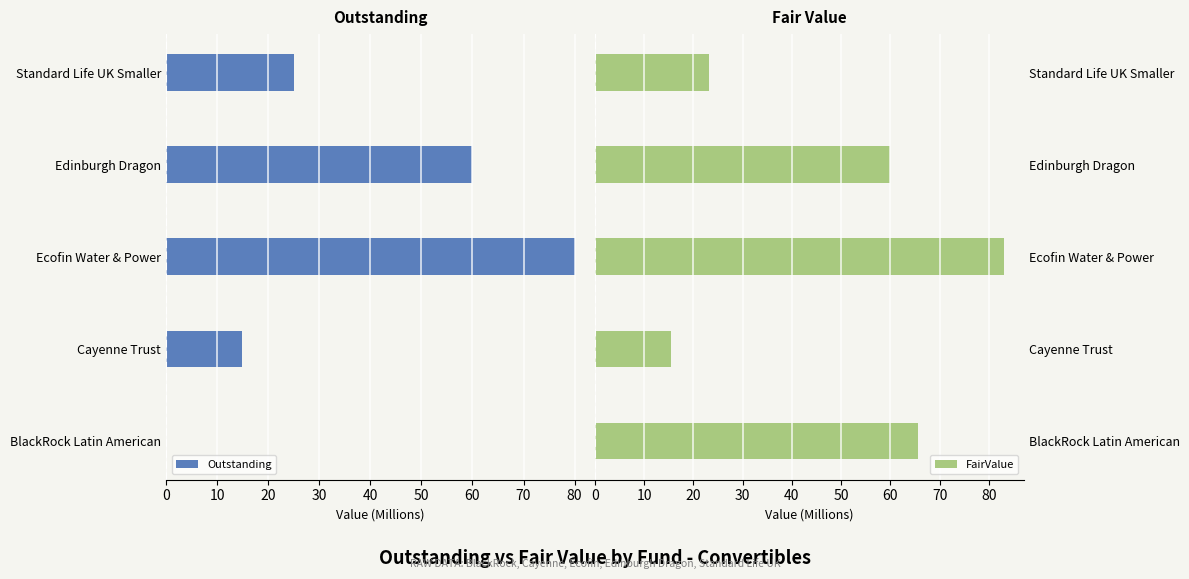

Rank the series by their average value, from lowest to highest.

Outstanding, FairValue